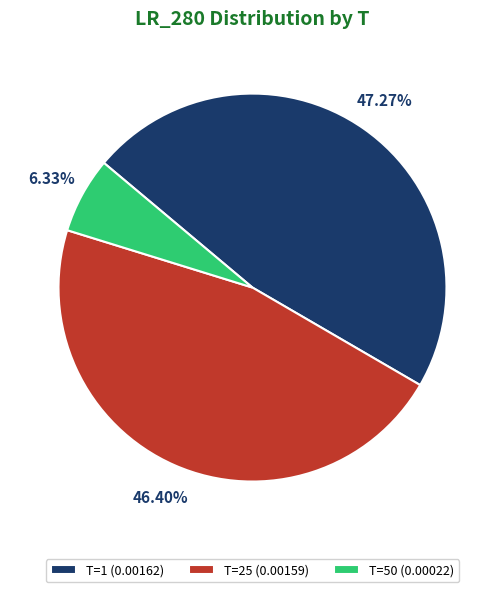

To the nearest percent, what is the average slice percentage?

33%